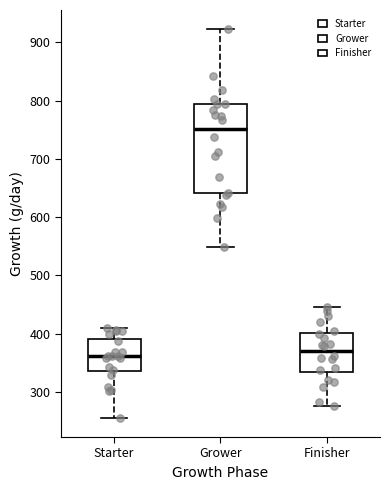

Reading left to right, transcribe this box plot: for each box, give where its median line is, the range the box spans, and where its two whiskers end, as read against the y-axis. The values are not printed on the chart, so give them approximately, as read against the axis.

Starter: median 360, box 340 to 390, whiskers 260 to 410
Grower: median 750, box 640 to 790, whiskers 550 to 920
Finisher: median 370, box 330 to 400, whiskers 280 to 450